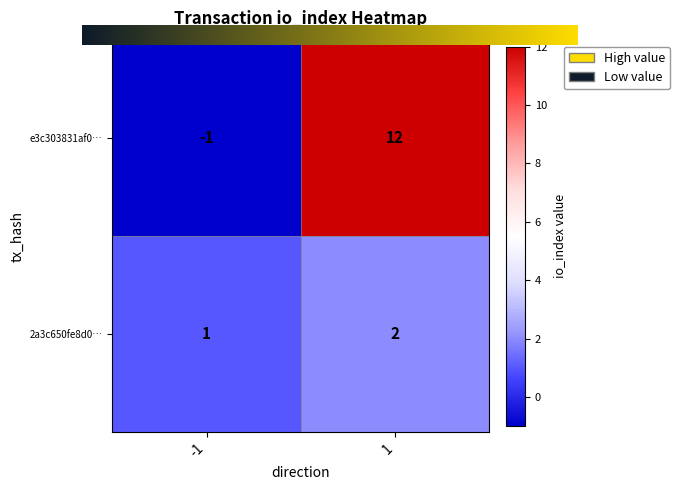

At -1, list the series in order from largest to smallest.

2a3c650fe8d0…, e3c303831af0…